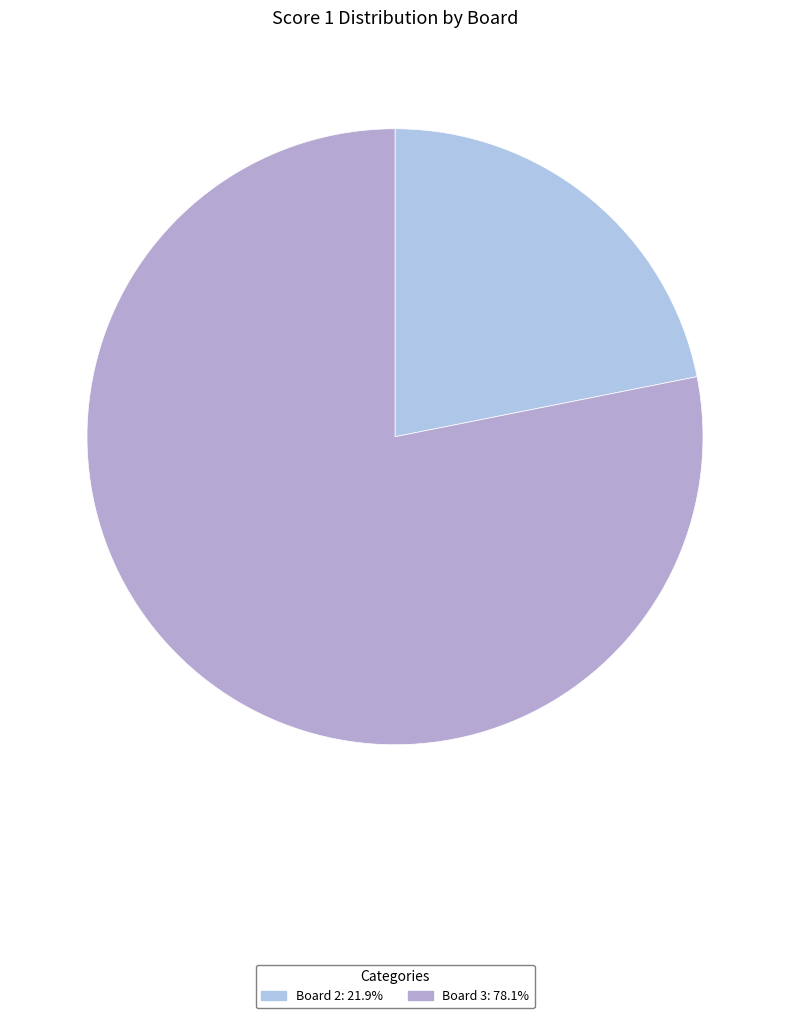

How many segments does this pie chart have?

2